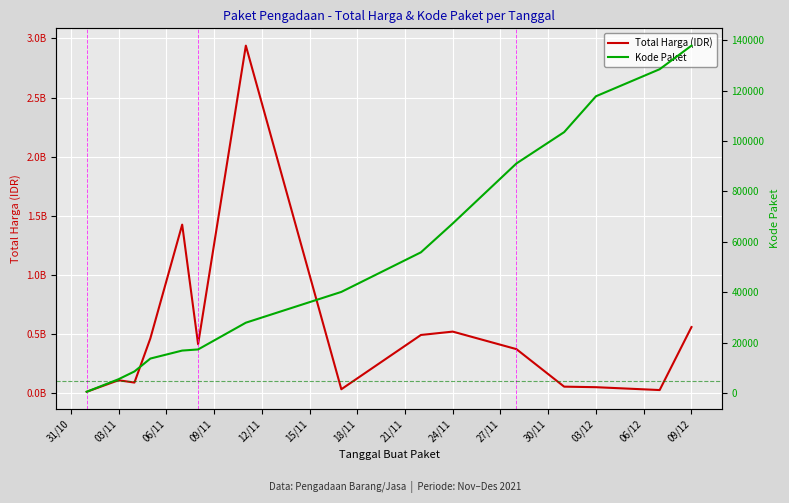

At 12/11, list the series in order from smallest to largest.

Kode Paket, Total Harga (IDR)